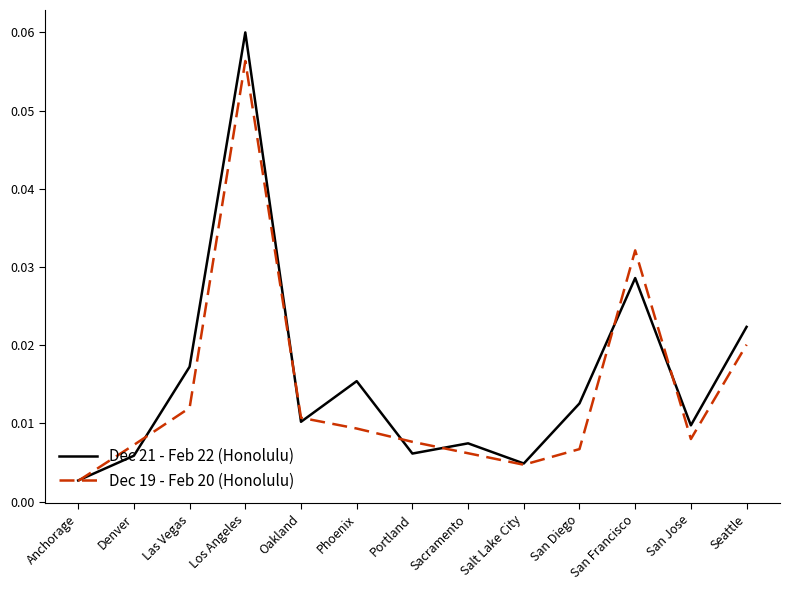

At which category is the sum across all series the highest?

Los Angeles